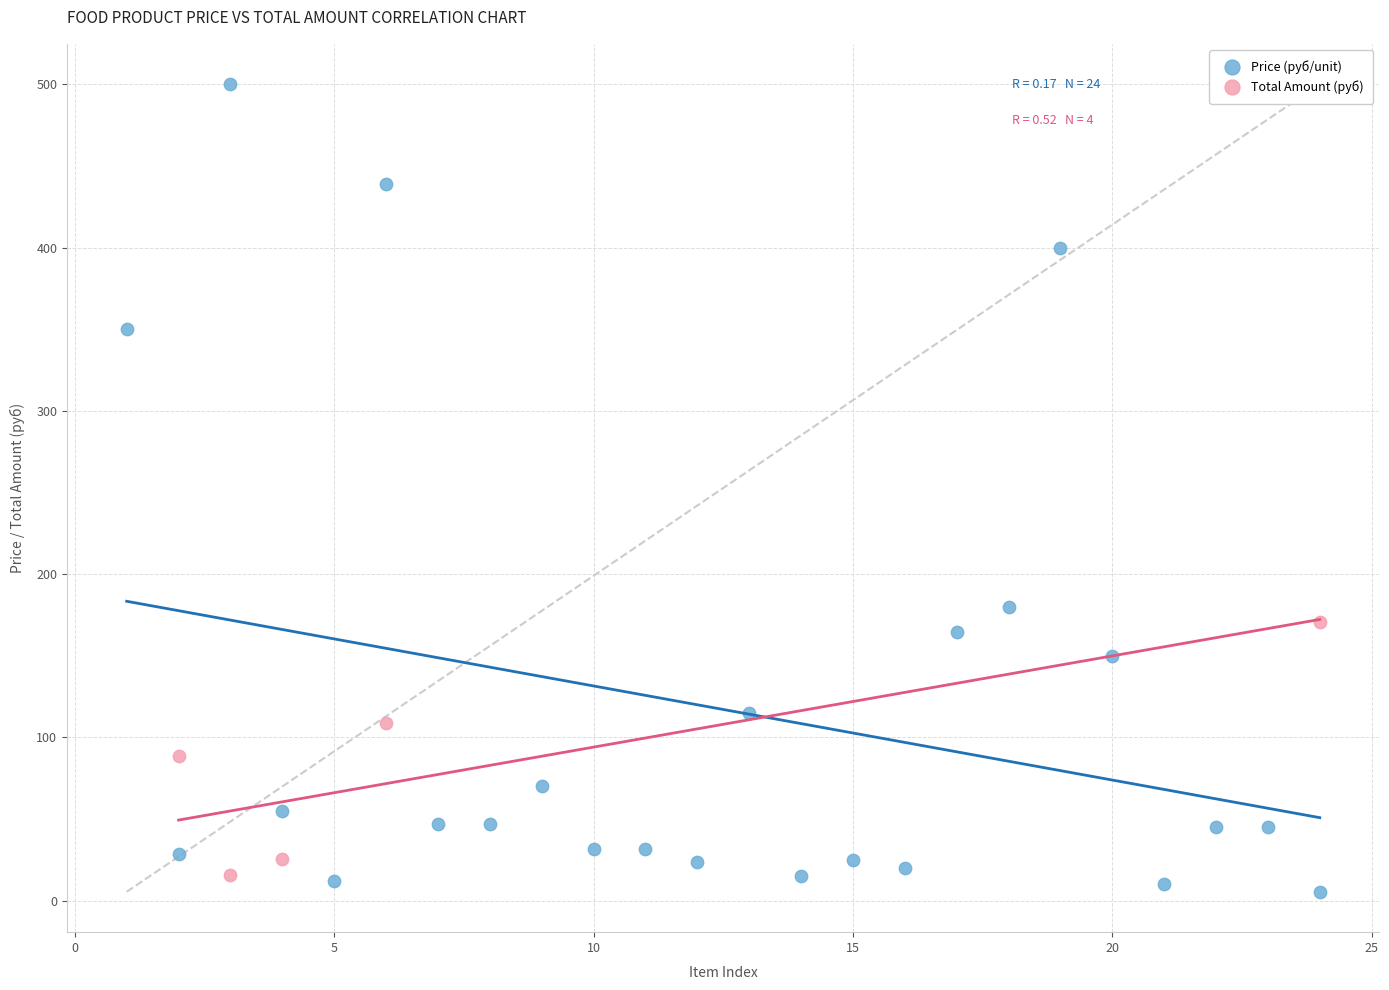

Which series has the largest Y range (max minus min)?

Price (руб/unit)